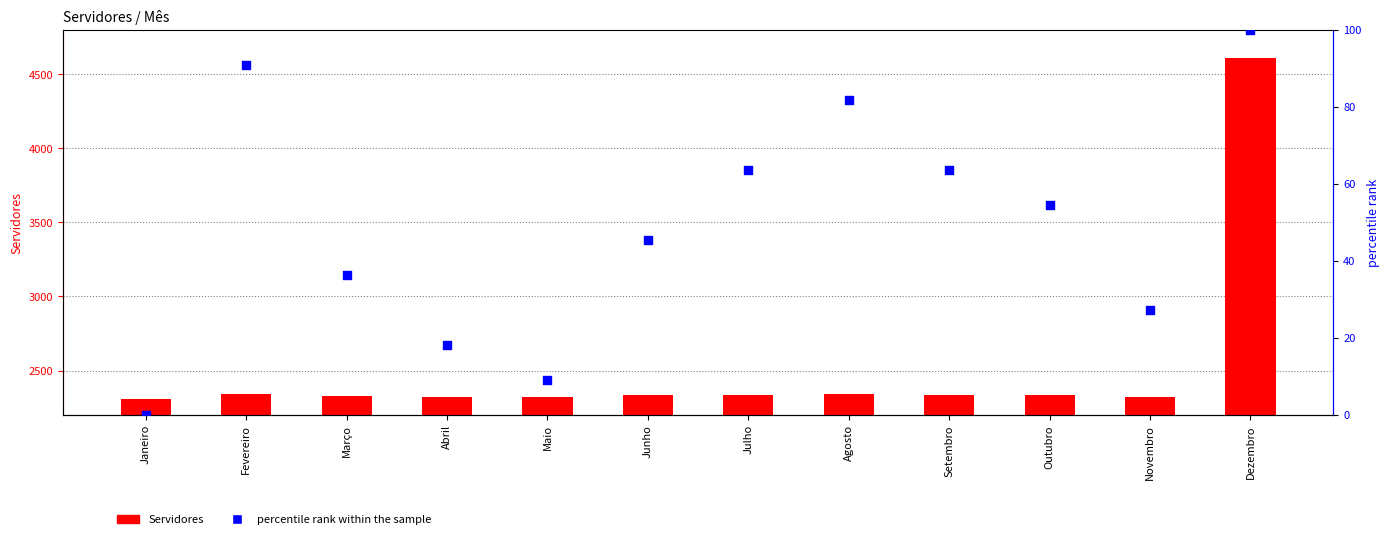

At how many categories does at least one series exceed 1091?

12